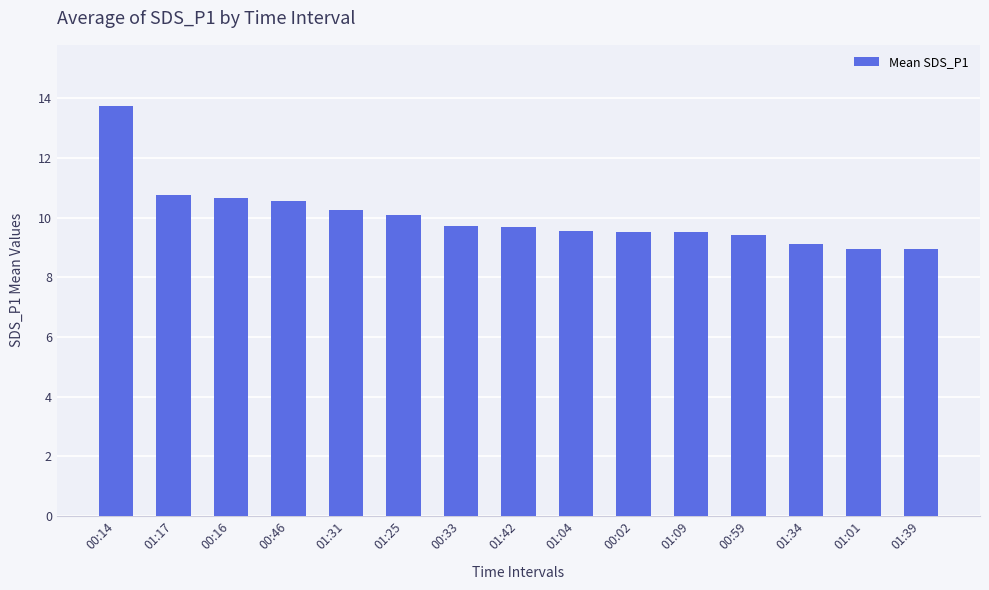

What is the value of the 2nd bar from the left?

10.8